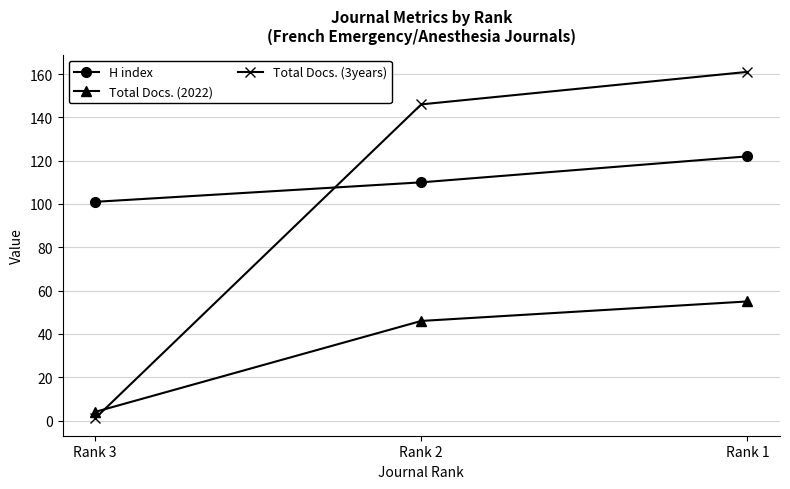

True or false: Total Docs. (3years) has a value of 217 at Rank 1.

False